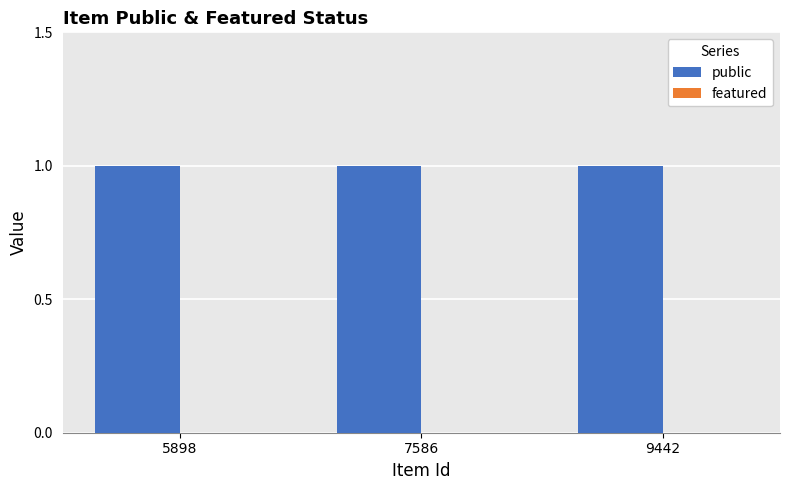

What is the total value across all series at 9442?

1